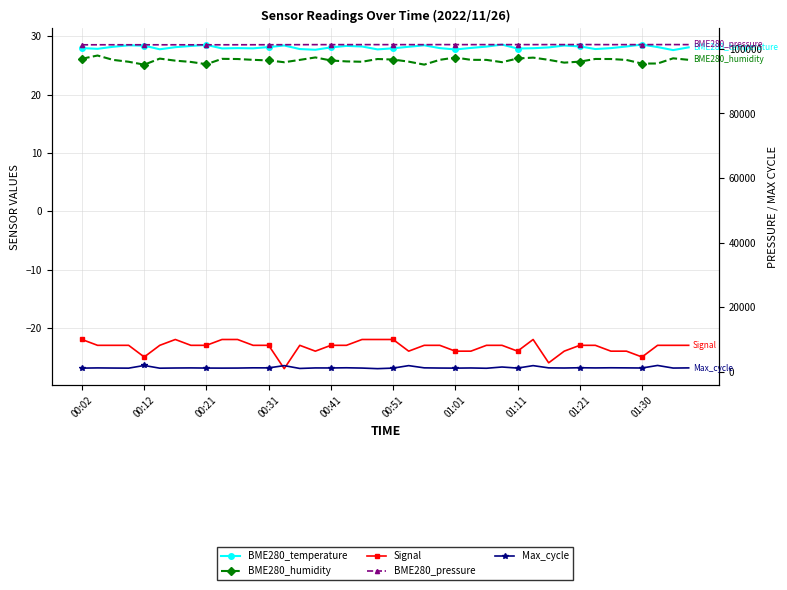

Between 20 and 27, which is larger?

27